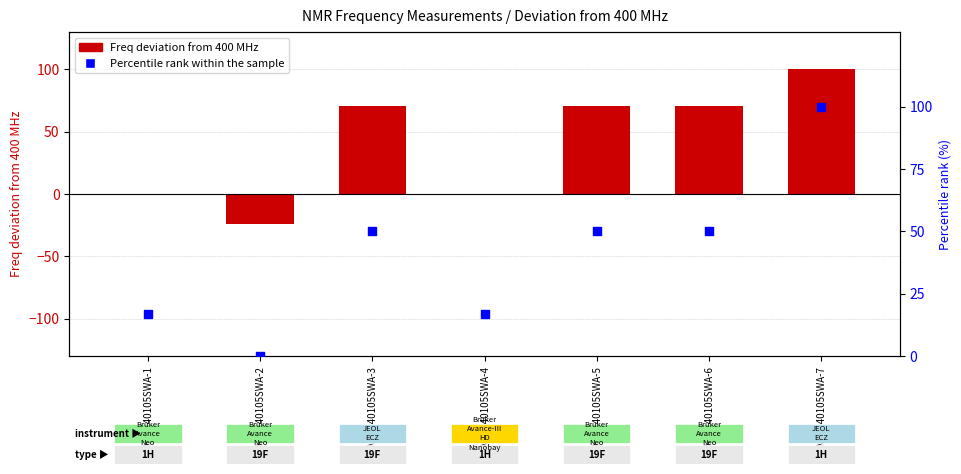

Which series contains the lowest Y value?

Freq deviation from 400 MHz